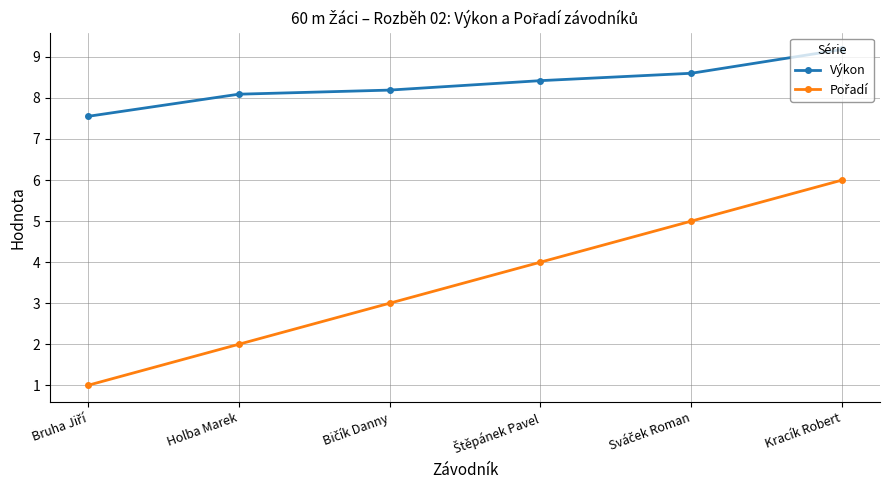

What is the label of the 1st point from the right?

Kracík Robert